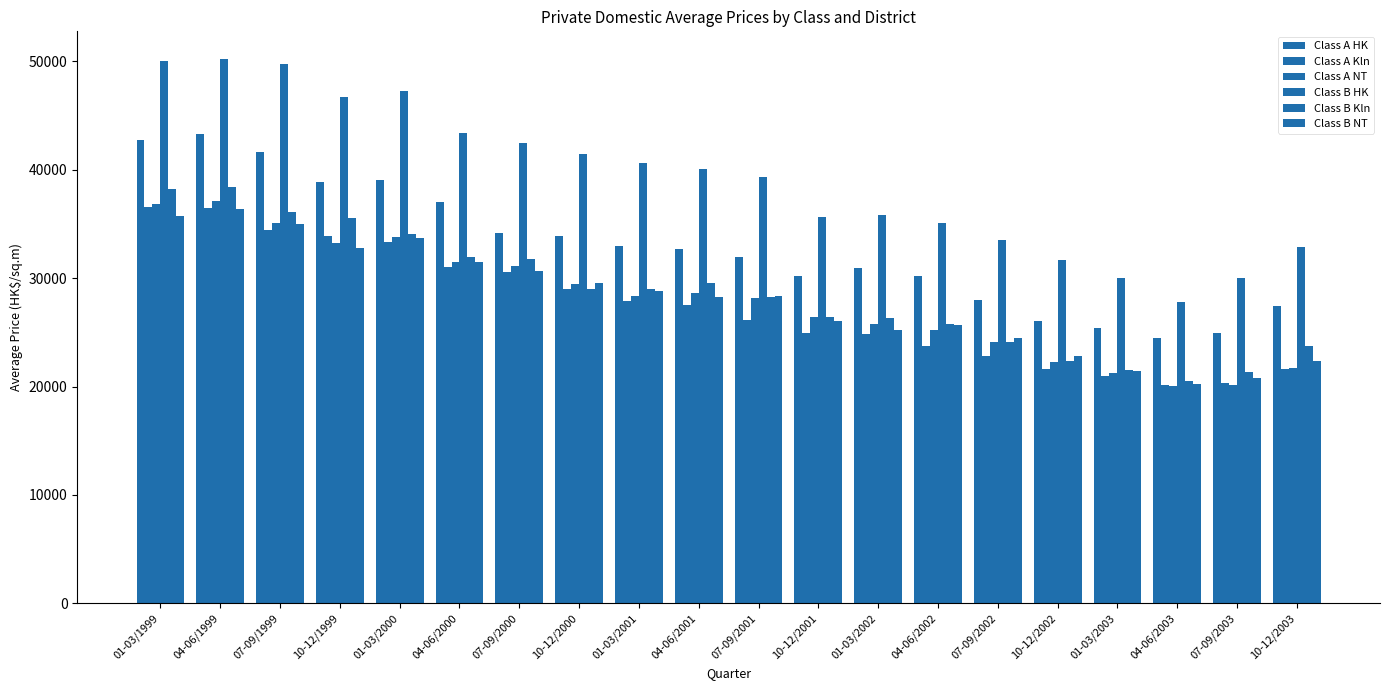

Count the number of categories in the chart.

20